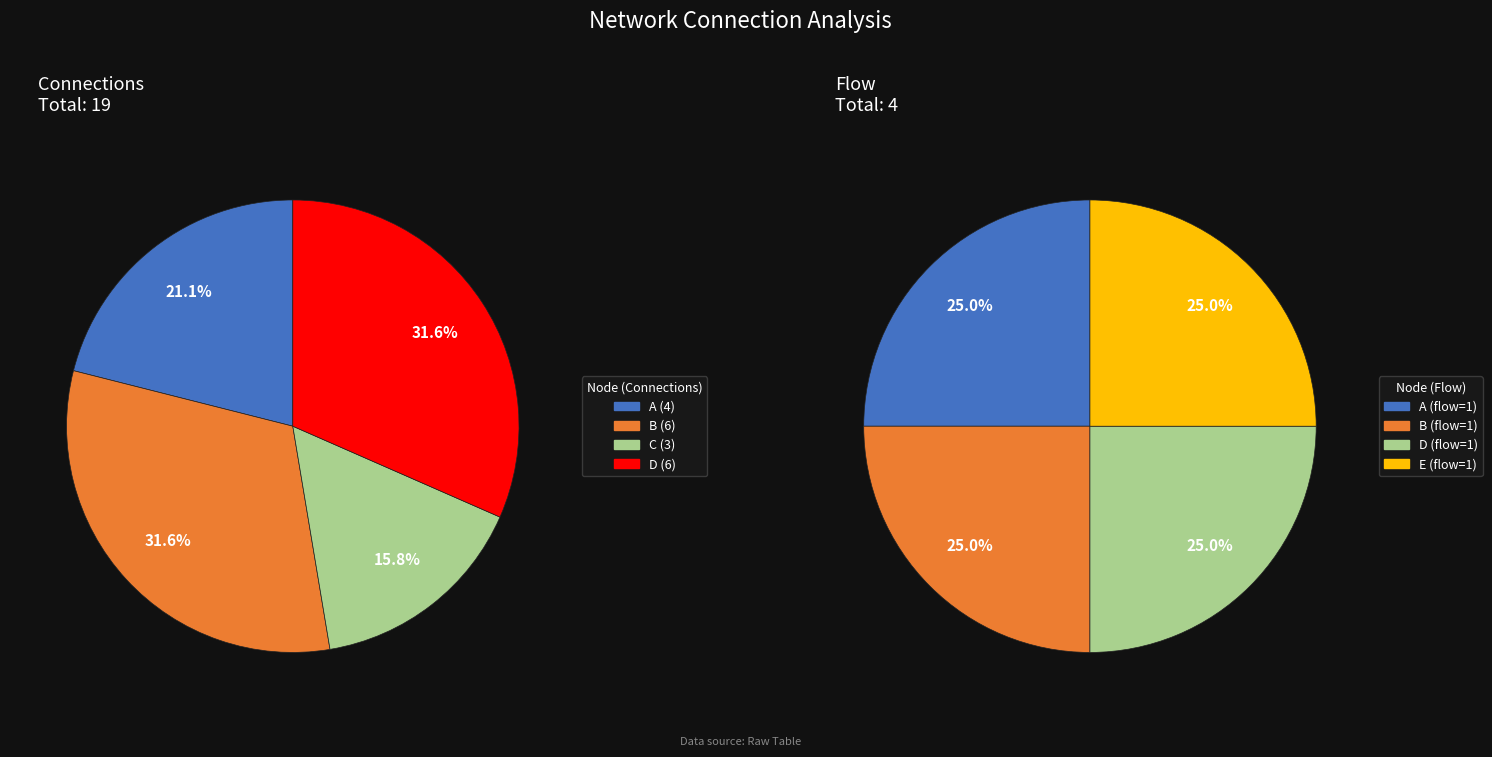

Which series has the widest spread of values?

connections